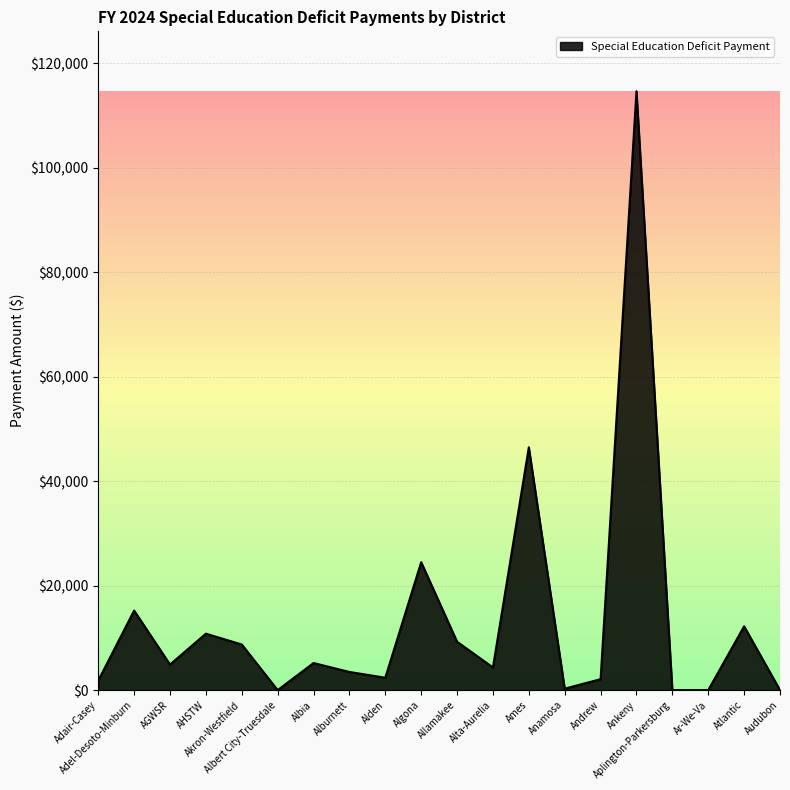

What is the greatest value displayed?

114605